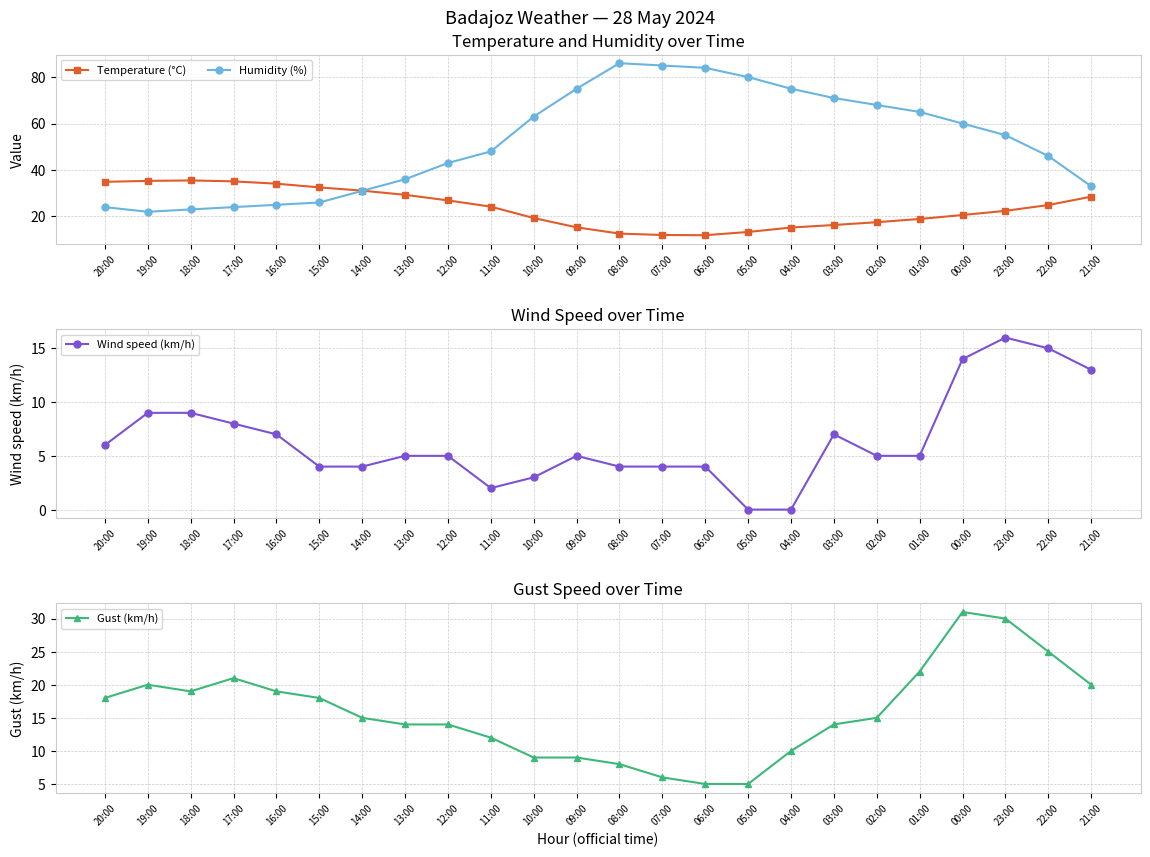

The Gust (km/h) series shows 22.0 at 01:00. True or false?

True